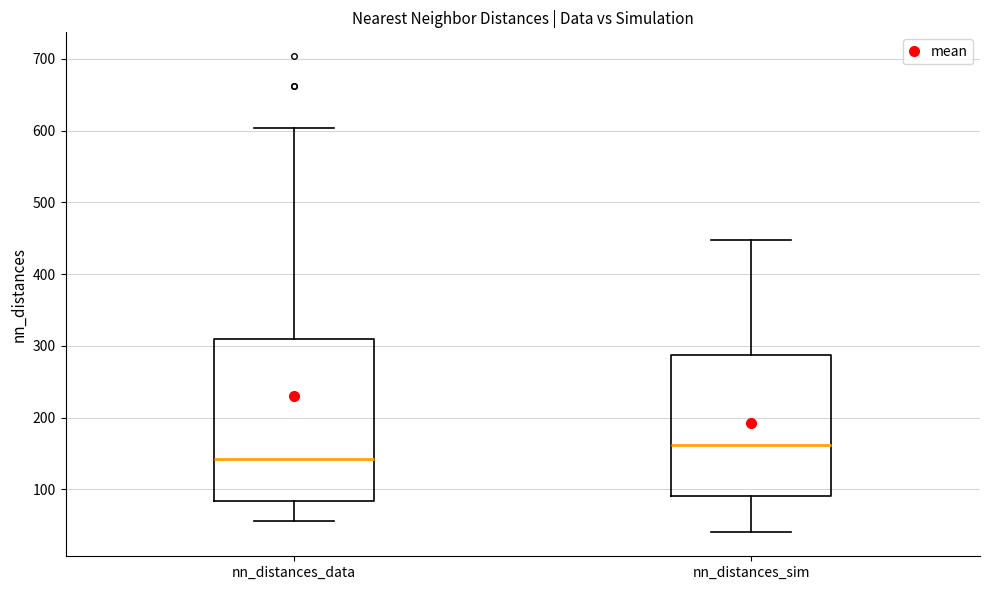

Reading left to right, read every box against the y-axis: the position of its median line, the range the box covers, and the ends of its whiskers. The values are not printed on the chart, so give them approximately, as read against the axis.

nn_distances_data: median 140, box 80 to 310, whiskers 60 to 600
nn_distances_sim: median 160, box 90 to 290, whiskers 40 to 450